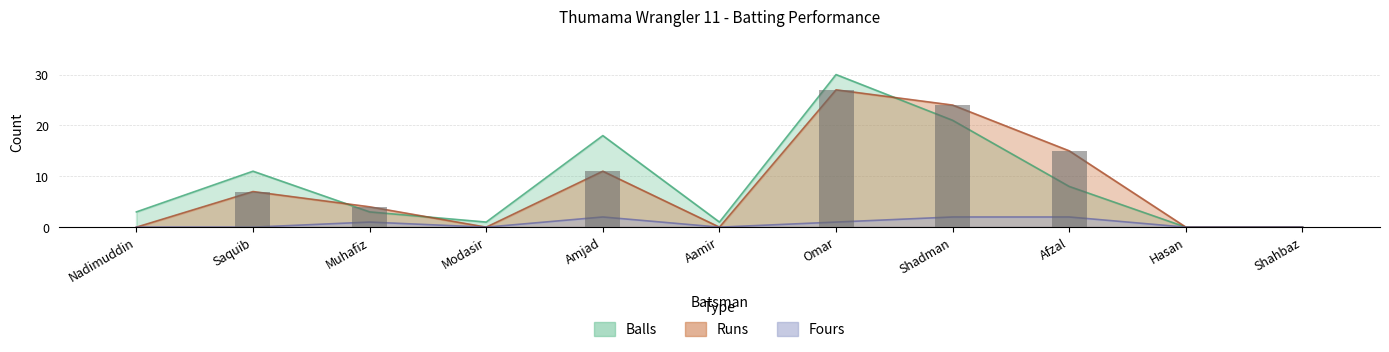

How many data points in Balls are less than 3?

4